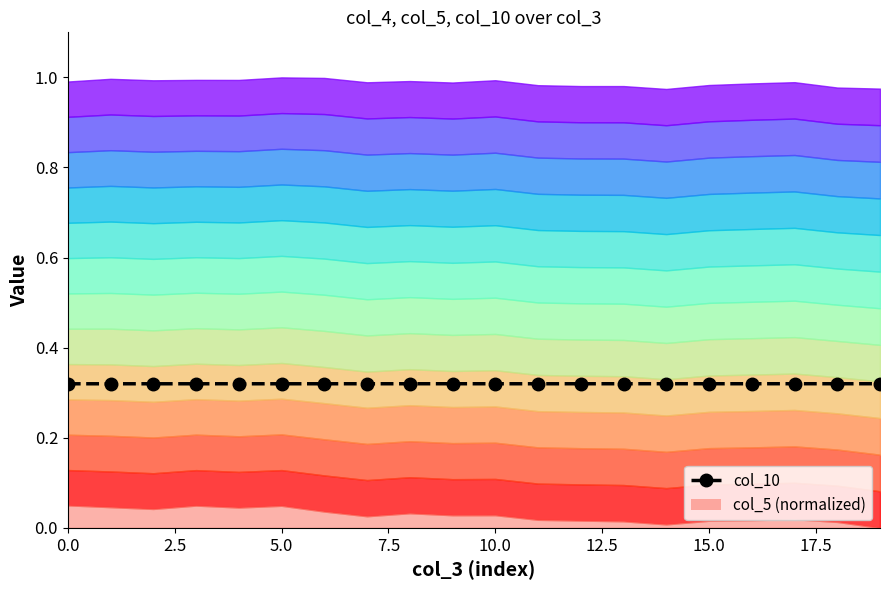

Is it true that the value at 5.0 is 0.3?

True